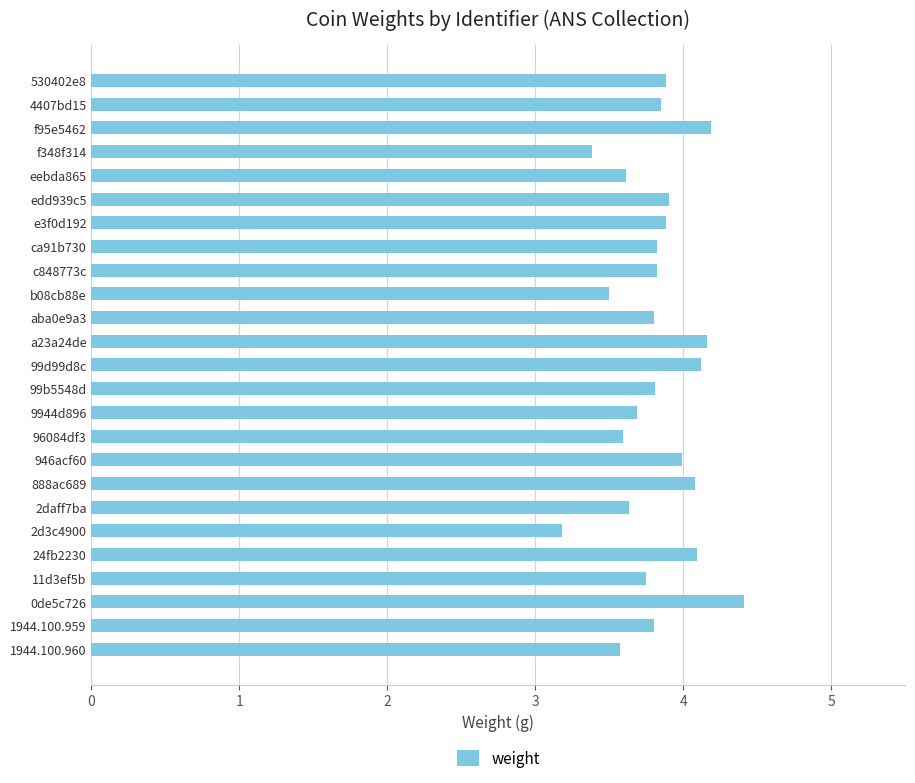

How many distinct data groups are displayed?

1